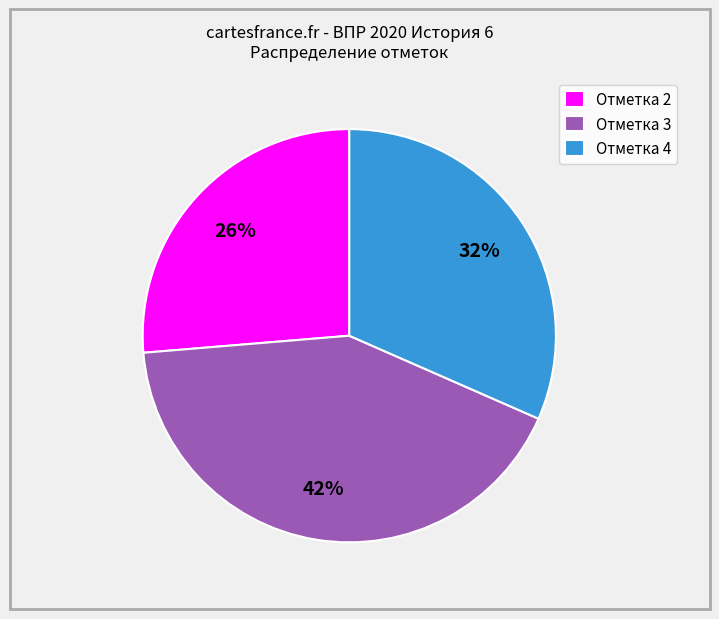

Do Отметка 2 and Отметка 3 together represent more than half of the pie?

Yes